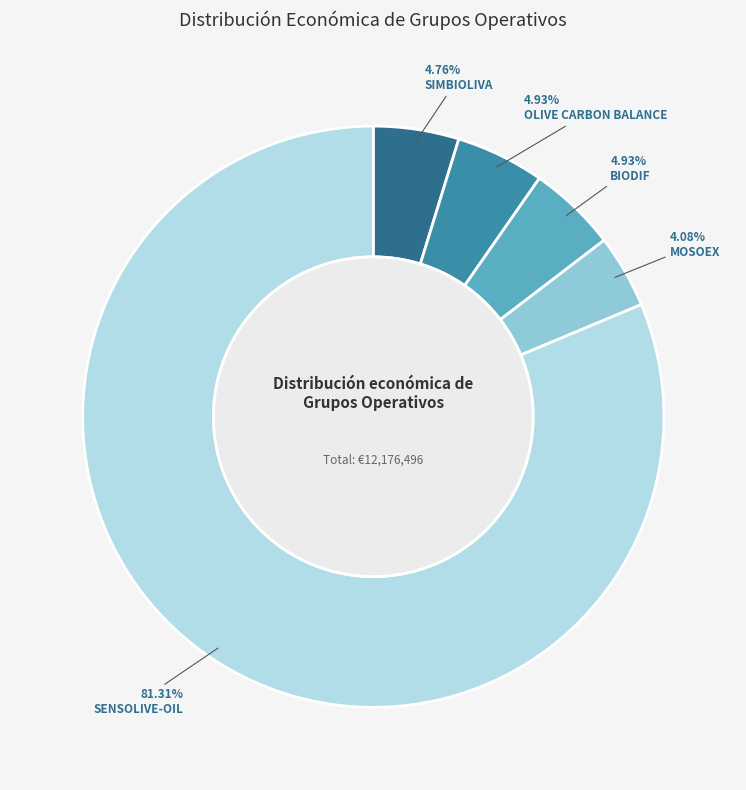

To the nearest percent, what portion does BIODIF represent?

5%